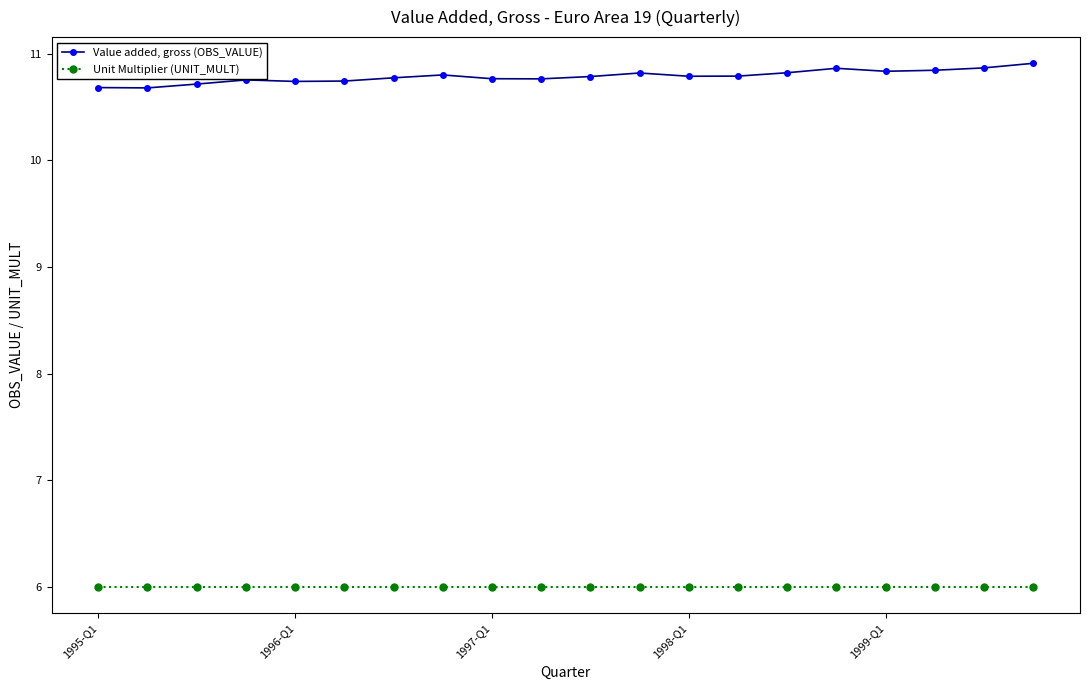

What is the average value of the Value added, gross (OBS_VALUE) series?

10.8